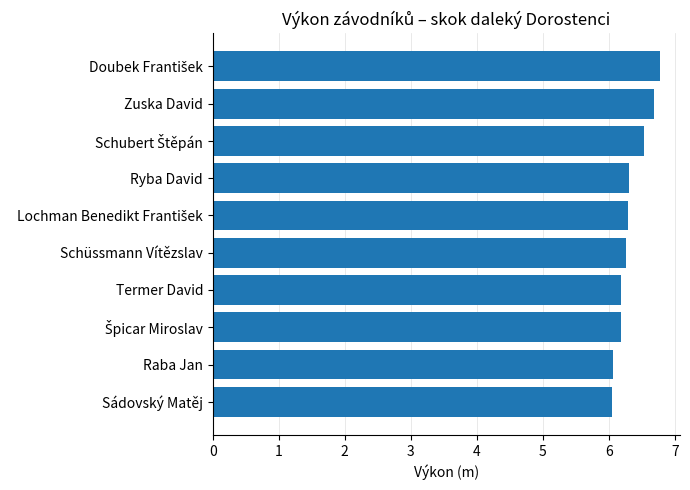

What is the change in value from Zuska David to Sádovský Matěj?

-0.6